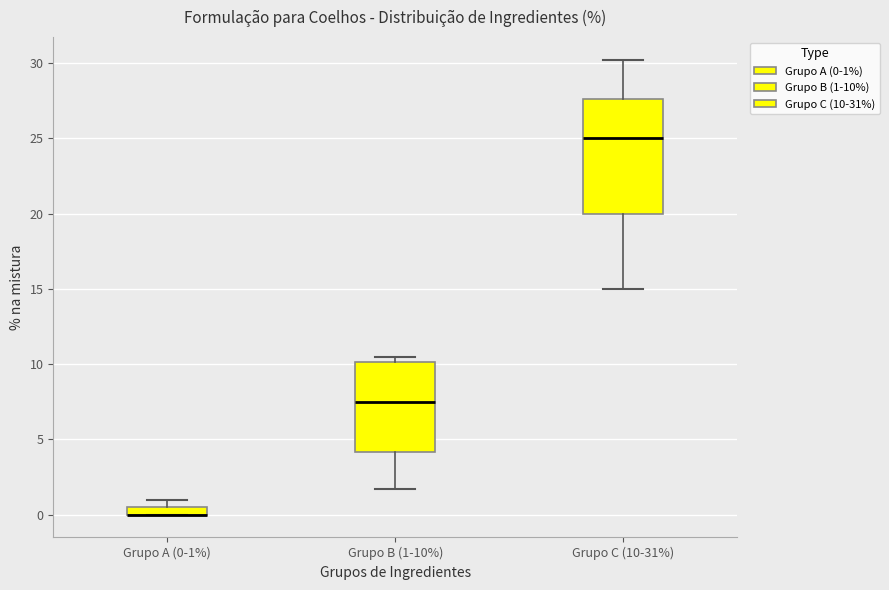

Comparing the boxes themselves (not the whiskers), which one is the tallest?

Grupo C (10-31%)